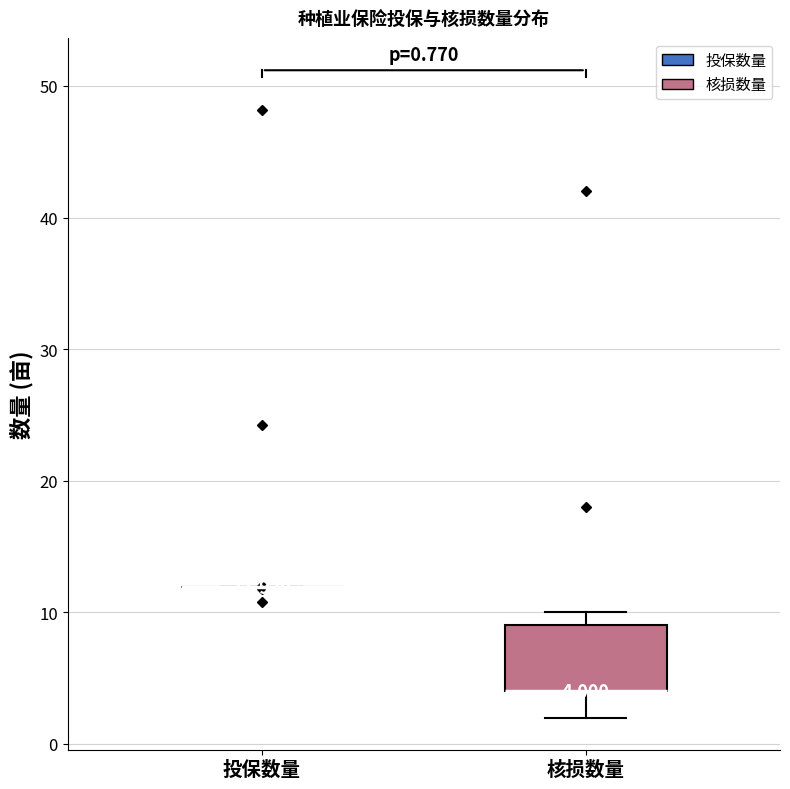

Which box is the tallest, from its lower edge to its upper edge?

核损数量